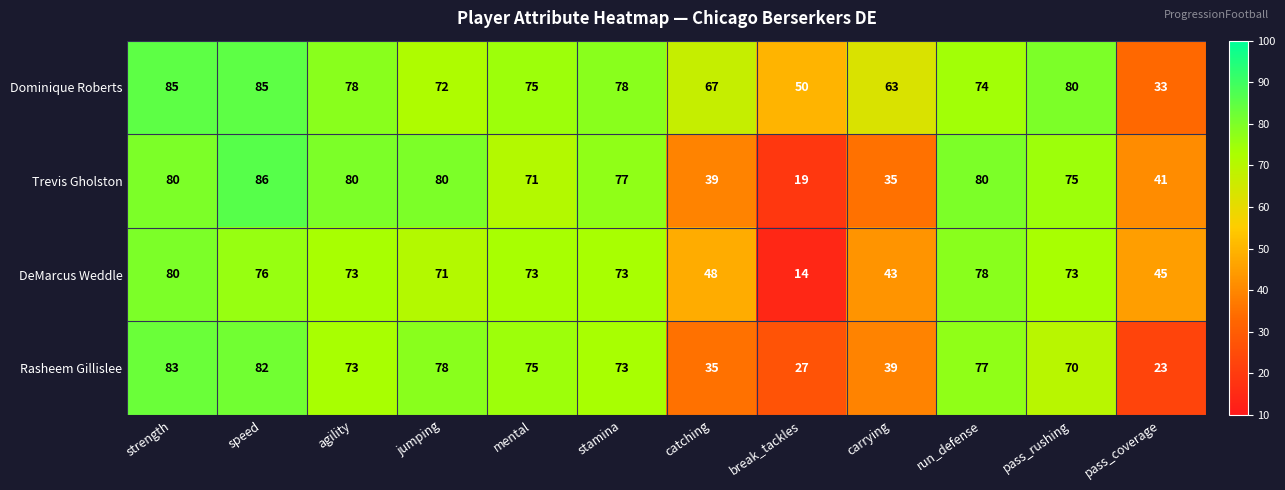

At which label does Trevis Gholston reach its minimum?

break_tackles